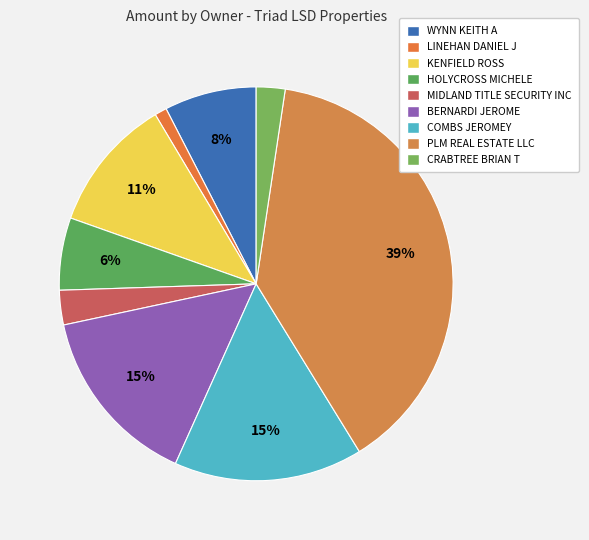

What is the change in value from WYNN KEITH A to LINEHAN DANIEL J?

-2028.6